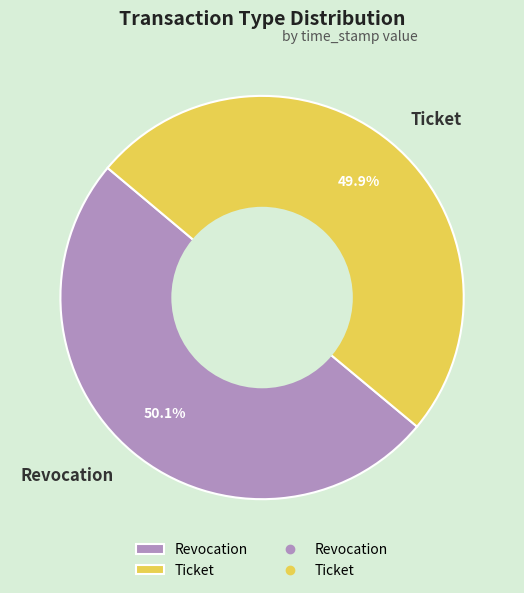

What percentage is the Ticket slice, to the nearest percent?

50%